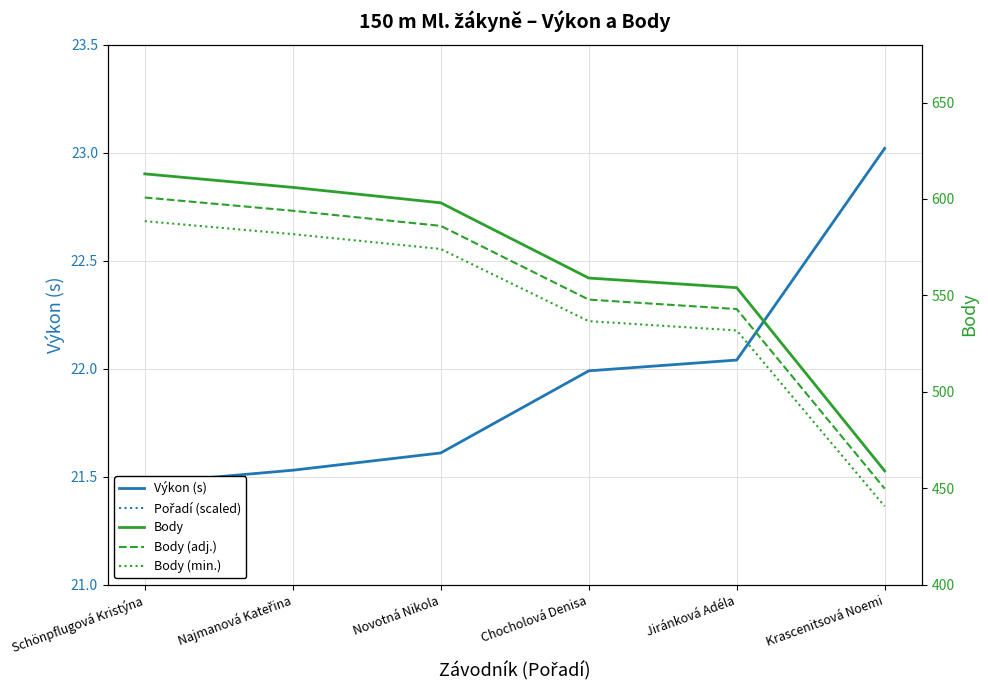

How many lines are shown in the chart?

5